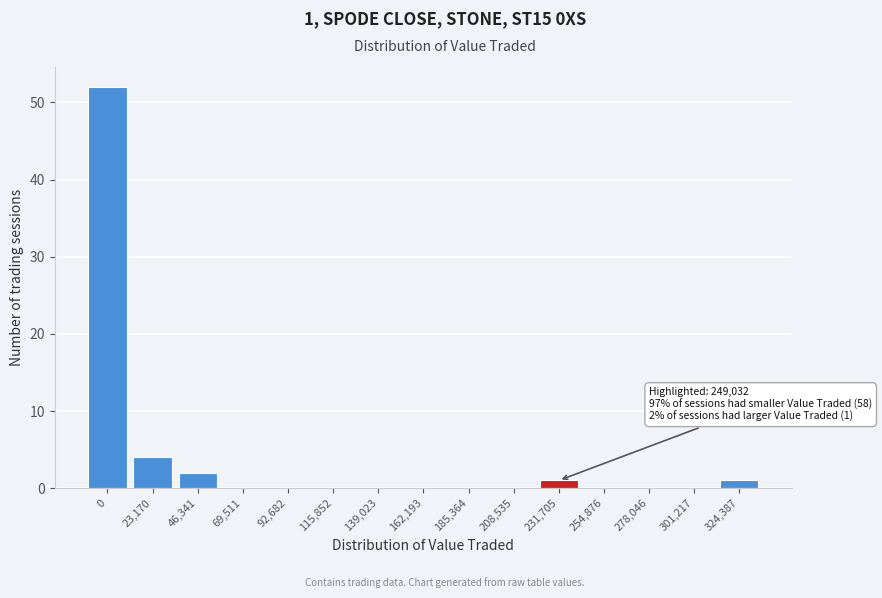

Reading left to right, transcribe all the data shown in this chart.

0=52	23,170=4	46,341=2	69,511=0	92,682=0	115,852=0	139,023=0	162,193=0	185,364=0	208,535=0	231,705=1	254,876=0	278,046=0	301,217=0	324,387=1